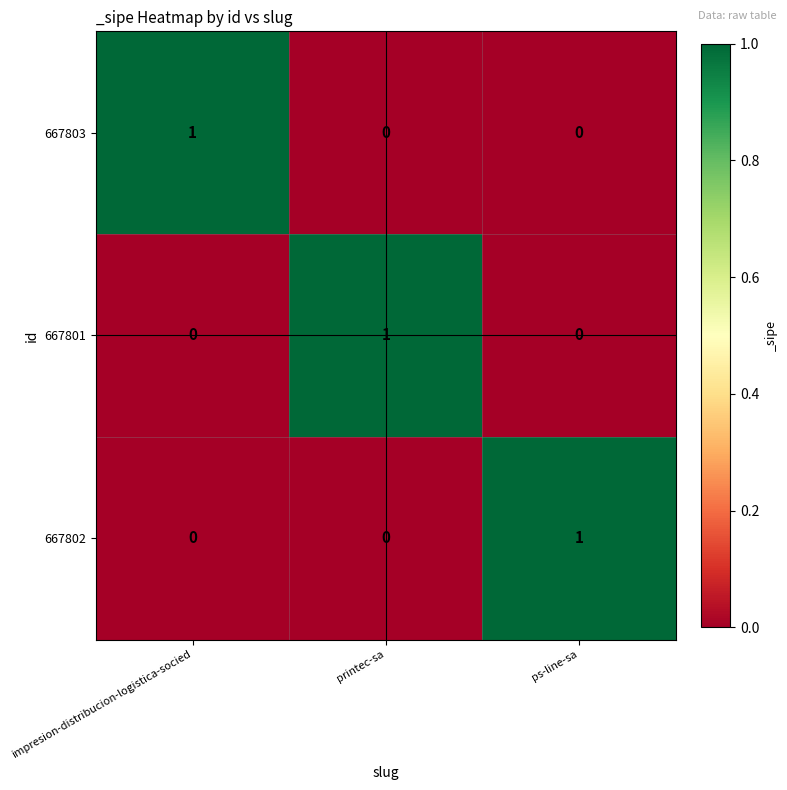

How many series are shown in this chart?

3